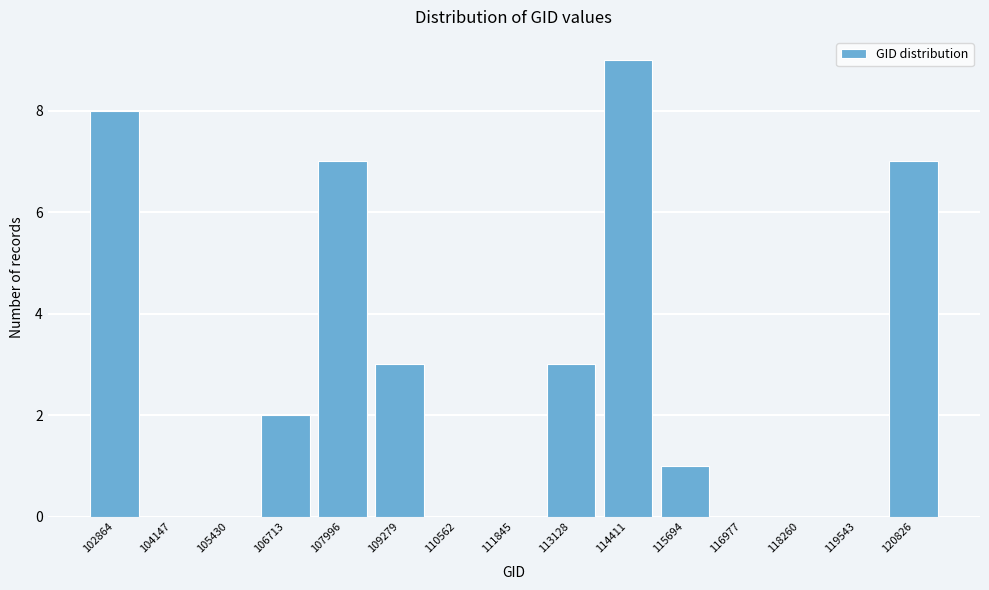

Reading left to right, list all the values displayed in this chart.

102864=8	104147=0	105430=0	106713=2	107996=7	109279=3	110562=0	111845=0	113128=3	114411=9	115694=1	116977=0	118260=0	119543=0	120826=7